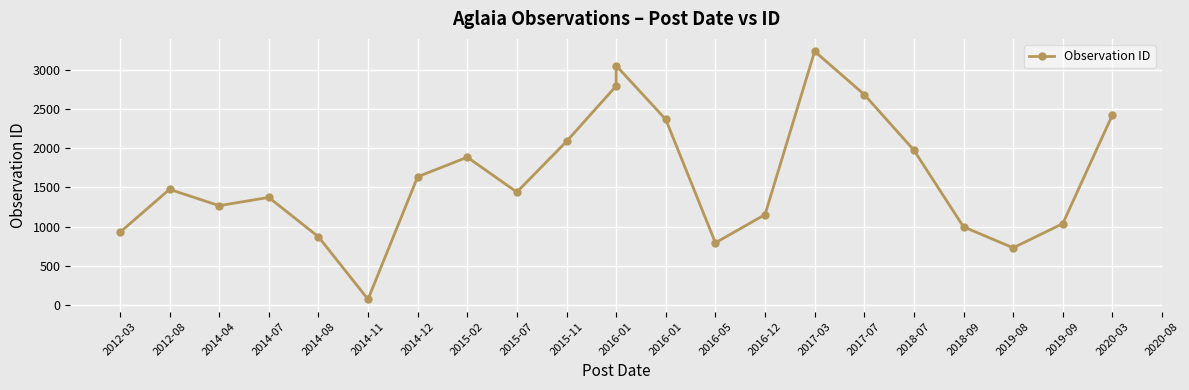

What is the value of the 22nd point from the left?

2423